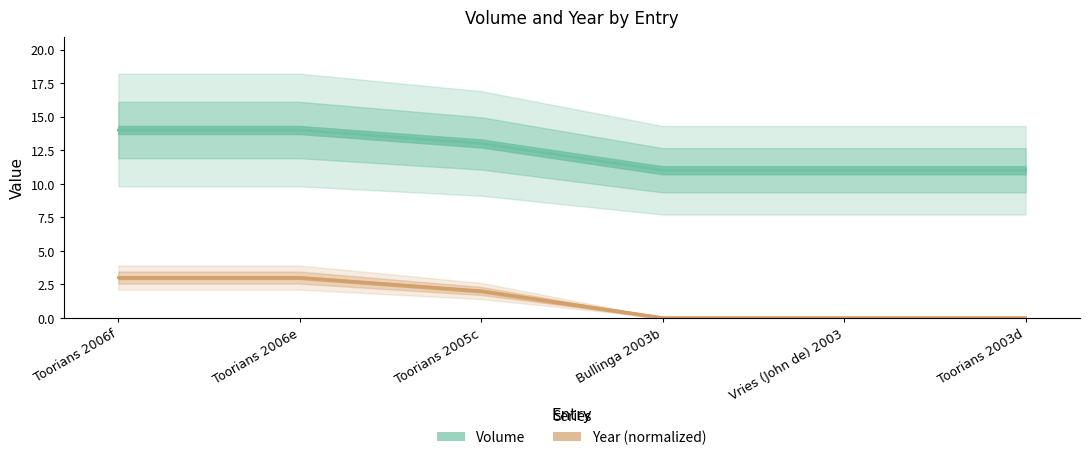

How many categories are shown in the chart?

6